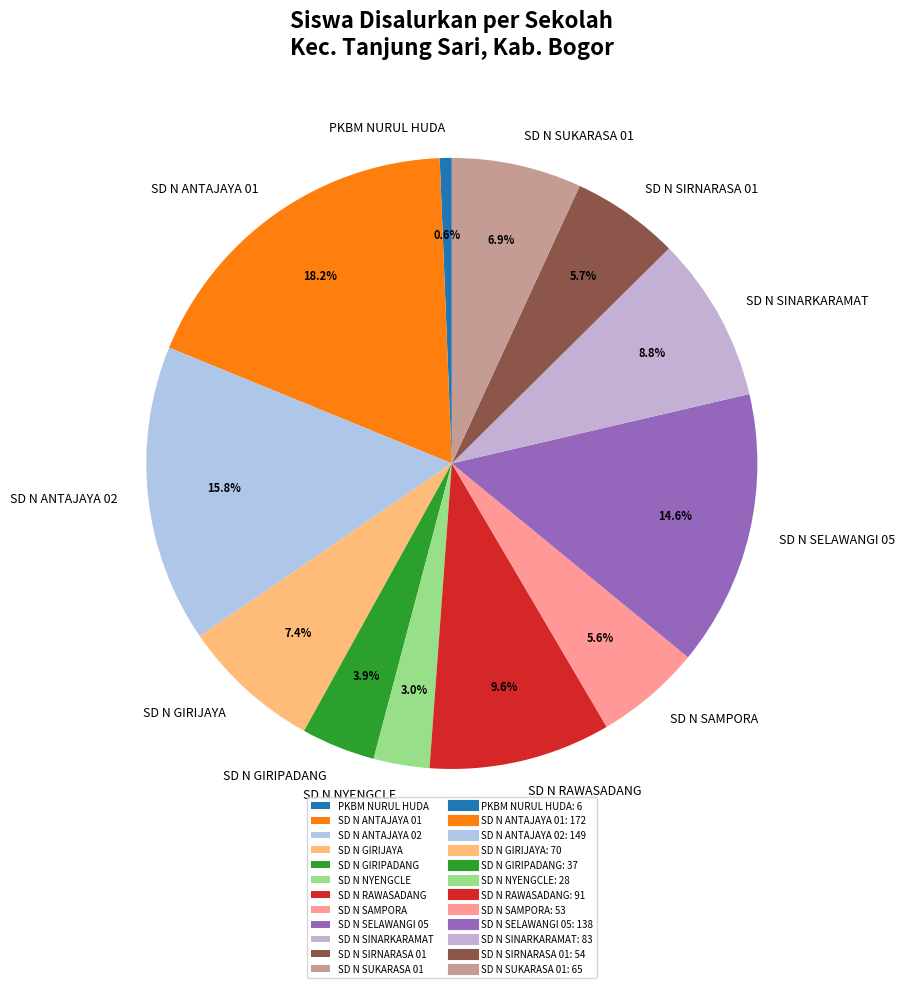

What is the smallest slice in the pie chart?

PKBM NURUL HUDA